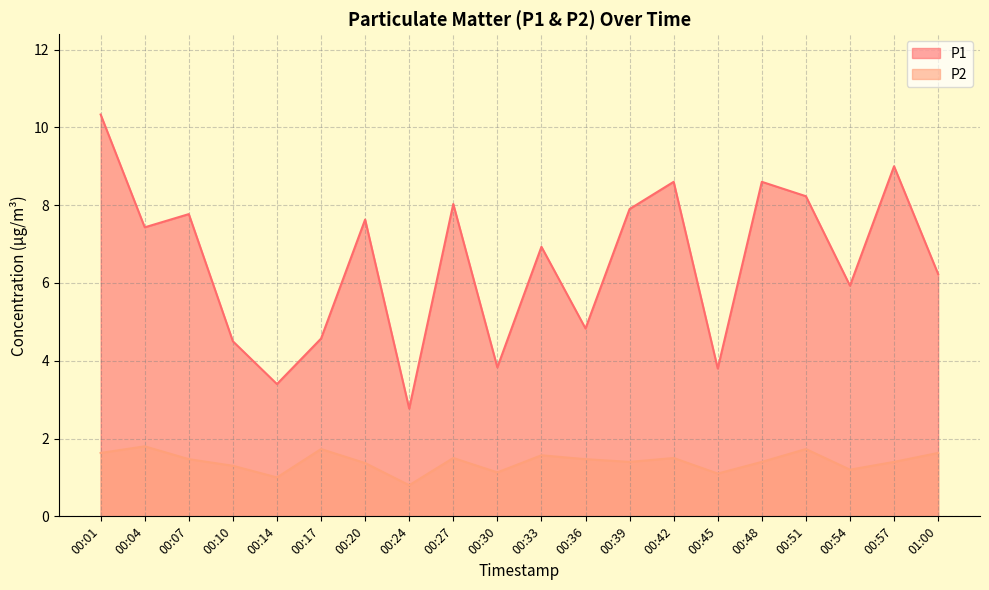

Rank the series by their average value, from lowest to highest.

P2, P1